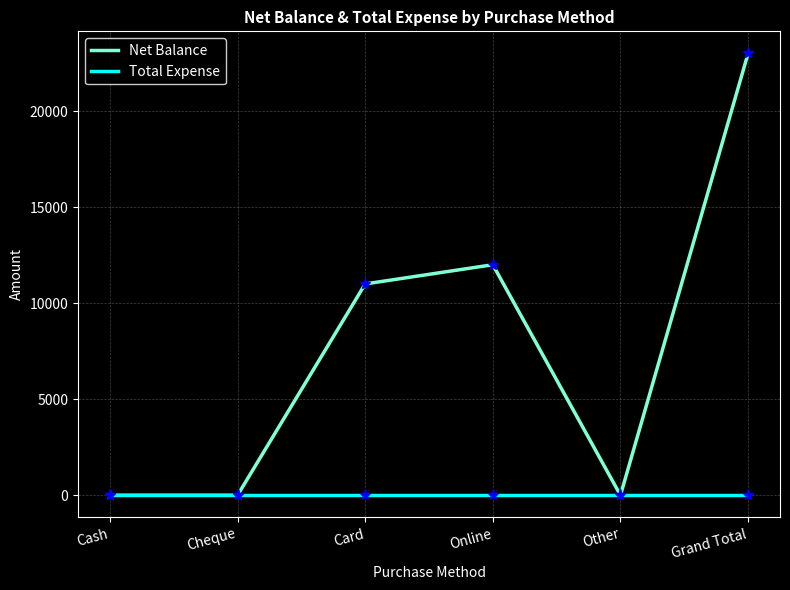

True or false: Net Balance has more than 1 interior local peaks.

False